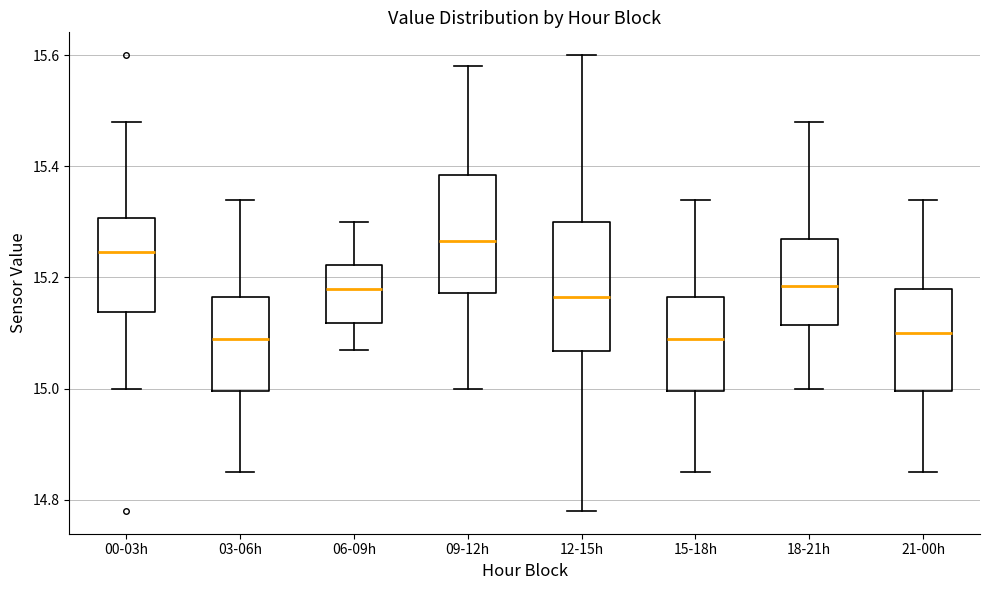

Where does the upper whisker of the box for 18-21h end on the y-axis? The values are not printed on the chart, so give them approximately, as read against the axis.

15.48